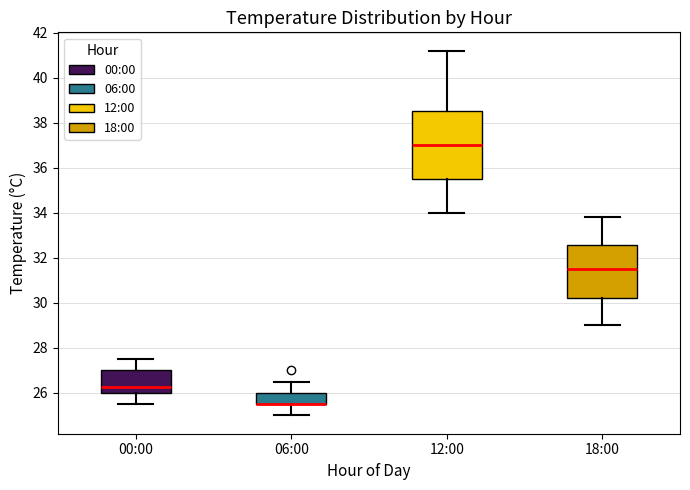

Where does the upper whisker of the box for 00:00 end on the y-axis? The values are not printed on the chart, so give them approximately, as read against the axis.

27.6